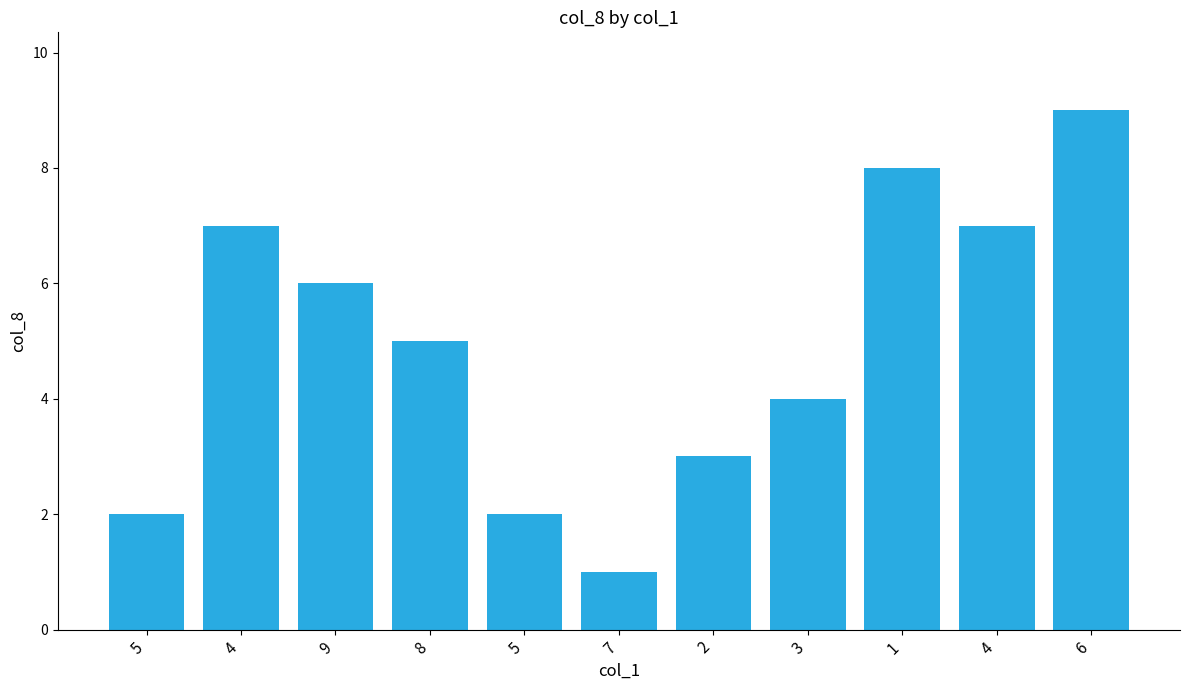

How many bars are there in total?

11